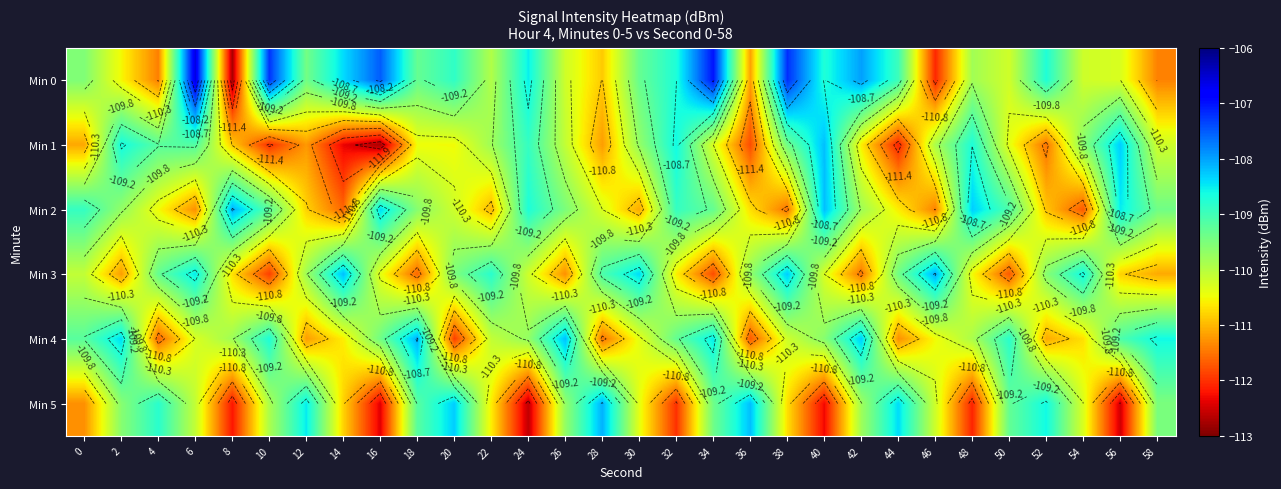

True or false: Min 4 has a value of -110.6 at 14.

True